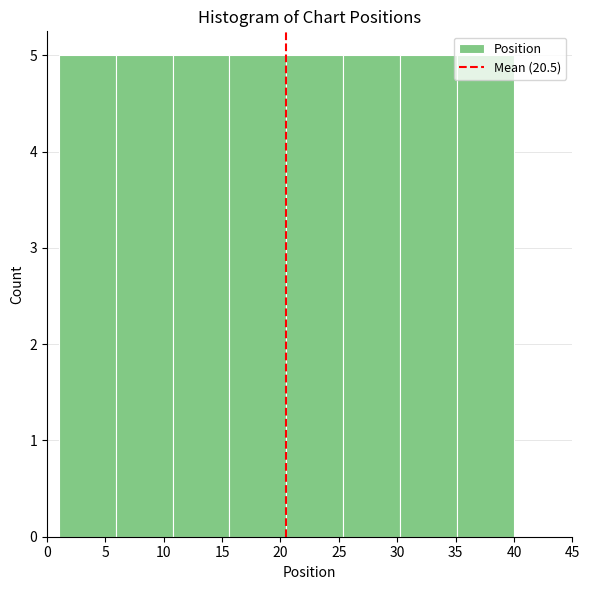

Reading left to right, transcribe this chart: for each bar, give the range it covers on the x-axis and its height. Neither the bar edges nor the heights are printed on the chart, so give them approximately, as read against the axes.

1.0 to 6.0: 5
6.0 to 11.0: 5
11.0 to 15.5: 5
15.5 to 20.5: 5
20.5 to 25.5: 5
25.5 to 30.5: 5
30.5 to 35.0: 5
35.0 to 40.0: 5